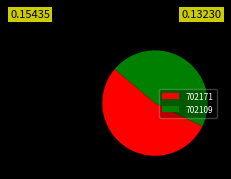

The 702109 slice represents 46% of the pie. True or false?

True